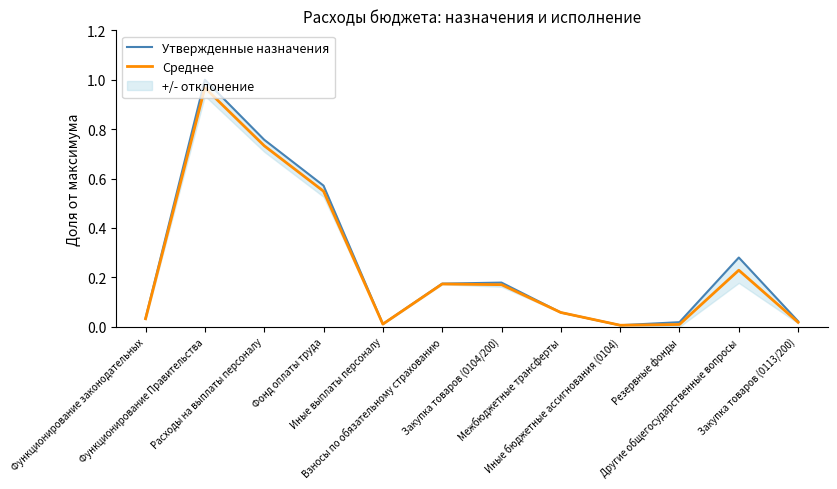

Reading right to left, extract all data points from this chart.

Утвержденные назначения: Закупка товаров (0113/200)=0.0	Другие общегосударственные вопросы=0.3	Резервные фонды=0.0	Иные бюджетные ассигнования (0104)=0.0	Межбюджетные трансферты=0.1	Закупка товаров (0104/200)=0.2	Взносы по обязательному страхованию=0.2	Иные выплаты персоналу=0.0	Фонд оплаты труда=0.6	Расходы на выплаты персоналу=0.8	Функционирование Правительства=1.0	Функционирование законодательных=0.0
Среднее: Закупка товаров (0113/200)=0.0	Другие общегосударственные вопросы=0.2	Резервные фонды=0.0	Иные бюджетные ассигнования (0104)=0.0	Межбюджетные трансферты=0.1	Закупка товаров (0104/200)=0.2	Взносы по обязательному страхованию=0.2	Иные выплаты персоналу=0.0	Фонд оплаты труда=0.5	Расходы на выплаты персоналу=0.7	Функционирование Правительства=1.0	Функционирование законодательных=0.0